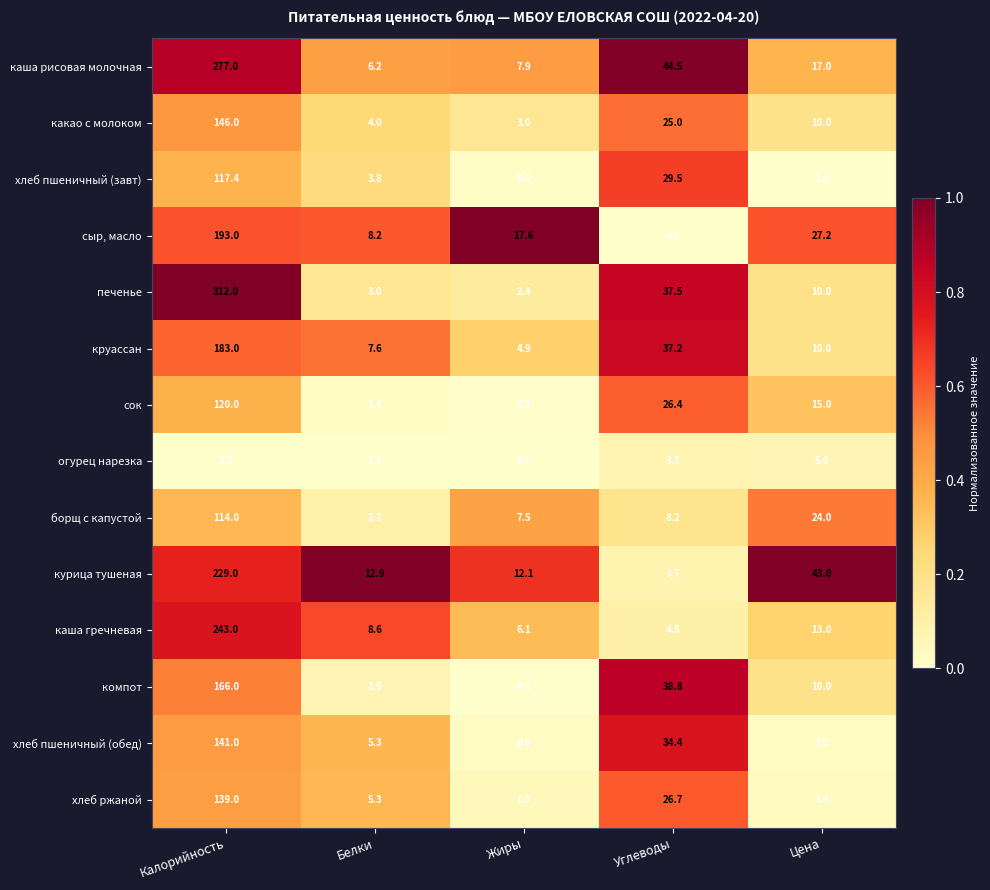

What is the maximum value shown in the chart?

312.0